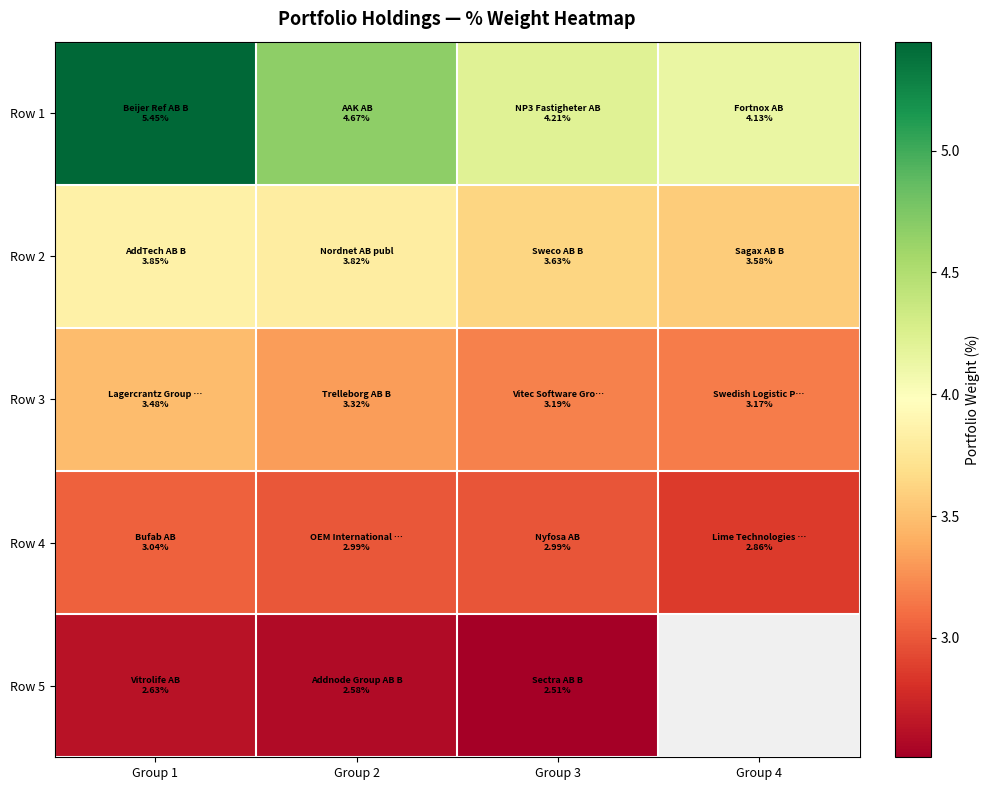

What is the spread (max minus min) of values at Group 2?

2.1